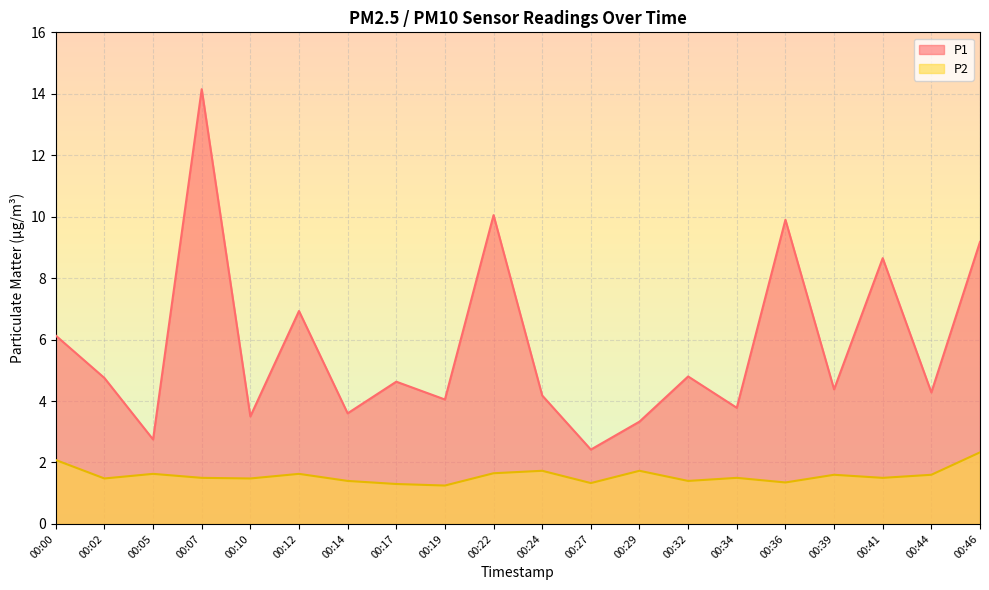

Does the chart have visible grid lines?

Yes